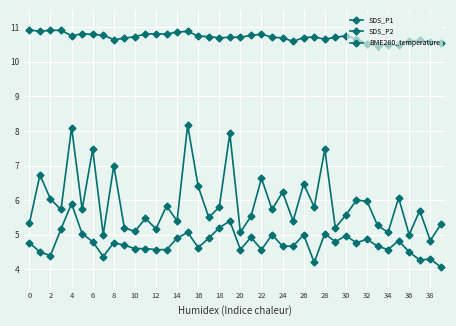

How many lines are shown in the chart?

3